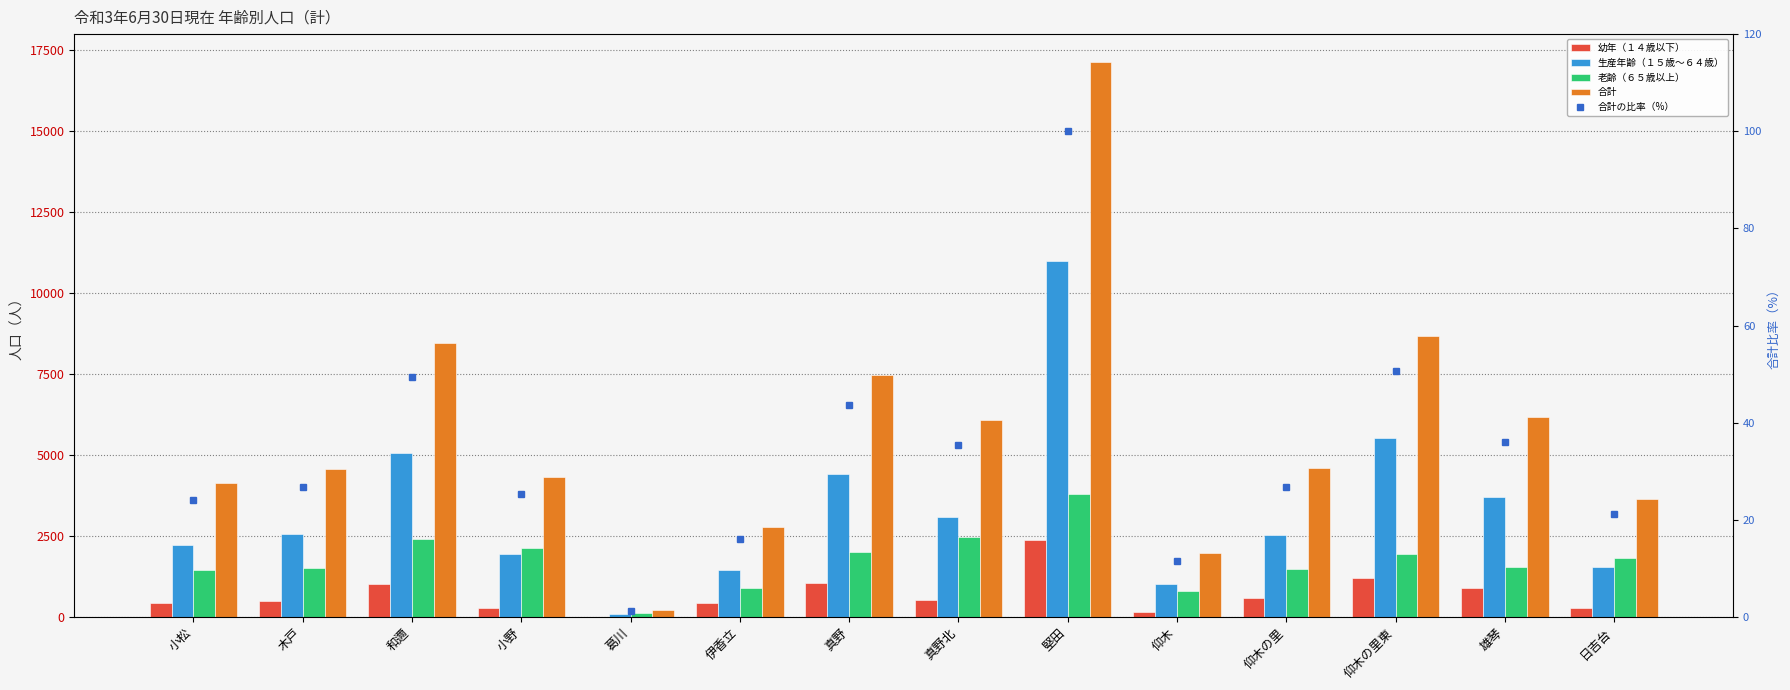

What is the maximum value shown in the chart?

17147.0